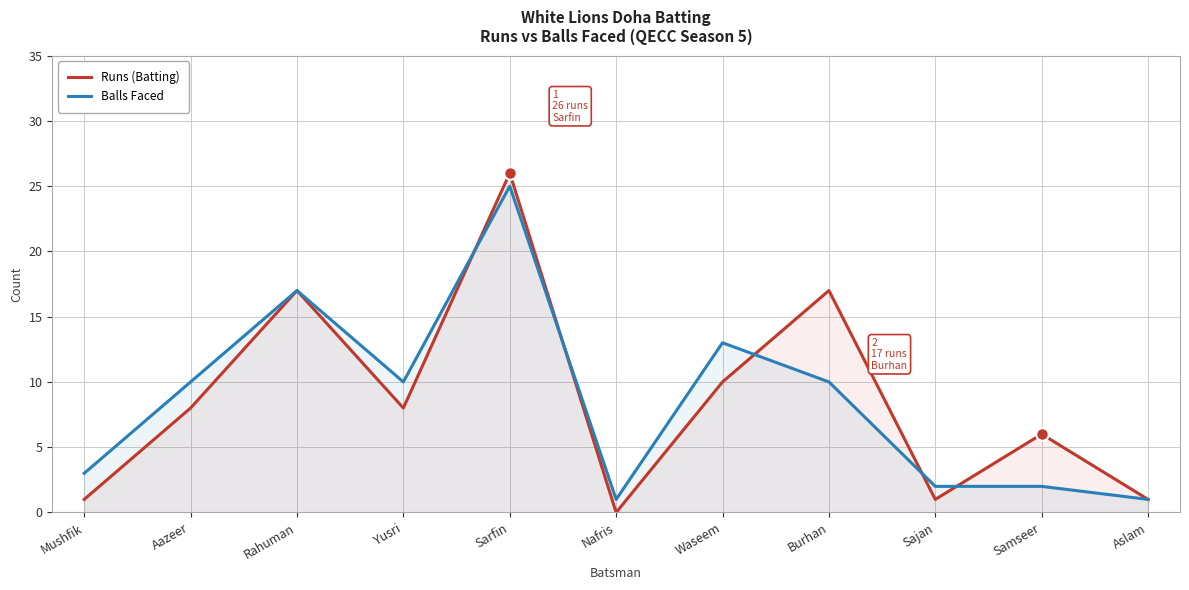

Reading left to right, what are all the values shown in this chart?

Runs (Batting): Mushfik=1	Aazeer=8	Rahuman=17	Yusri=8	Sarfin=26	Nafris=0	Waseem=10	Burhan=17	Sajan=1	Samseer=6	Aslam=1
Balls Faced: Mushfik=3	Aazeer=10	Rahuman=17	Yusri=10	Sarfin=25	Nafris=1	Waseem=13	Burhan=10	Sajan=2	Samseer=2	Aslam=1